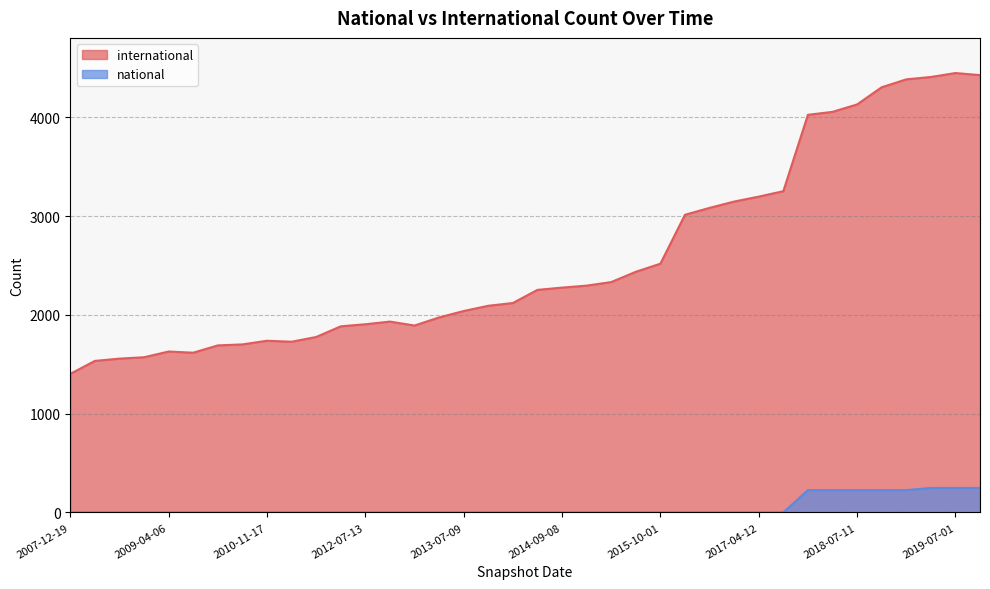

What is the maximum value shown in the chart?

4448